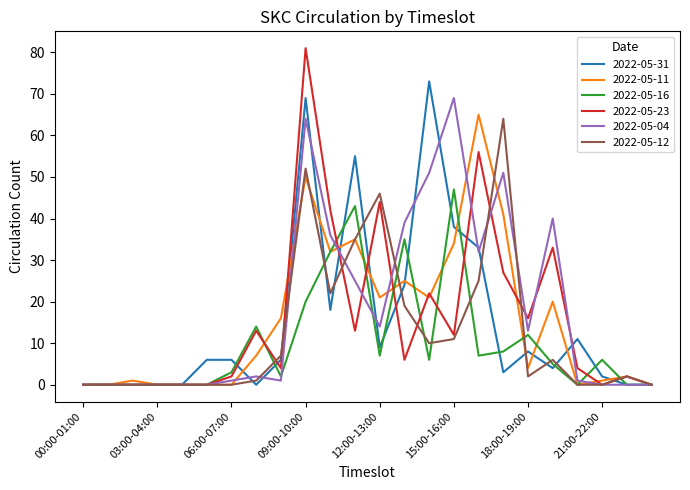

True or false: 2022-05-23 and 2022-05-16 cross at least once.

True